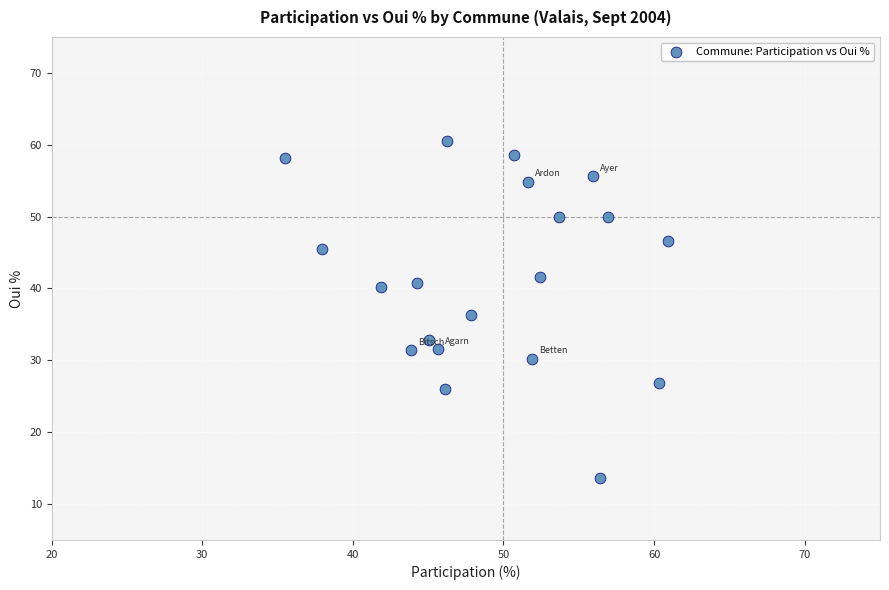

What is the range of Y values (max minus min)?

46.8